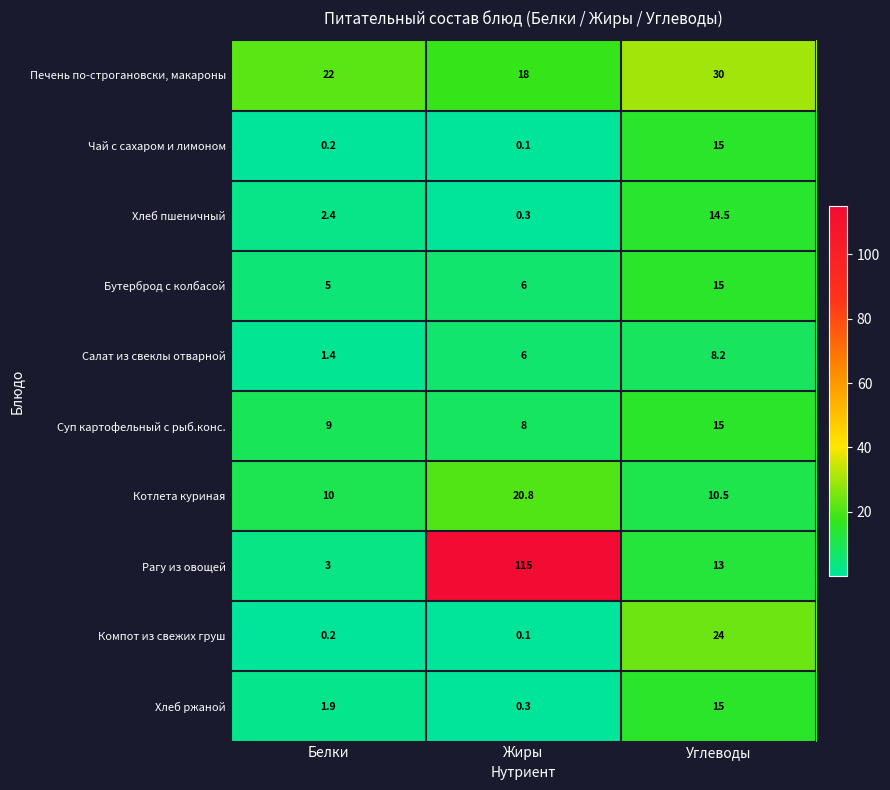

Between Белки and Жиры, which series saw the biggest shift?

Рагу из овощей